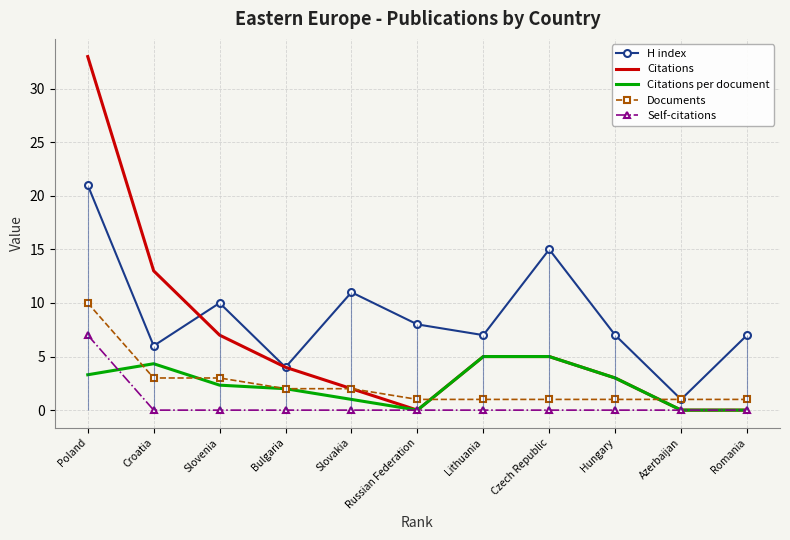

Between Poland and Romania, which series saw the biggest shift?

Citations